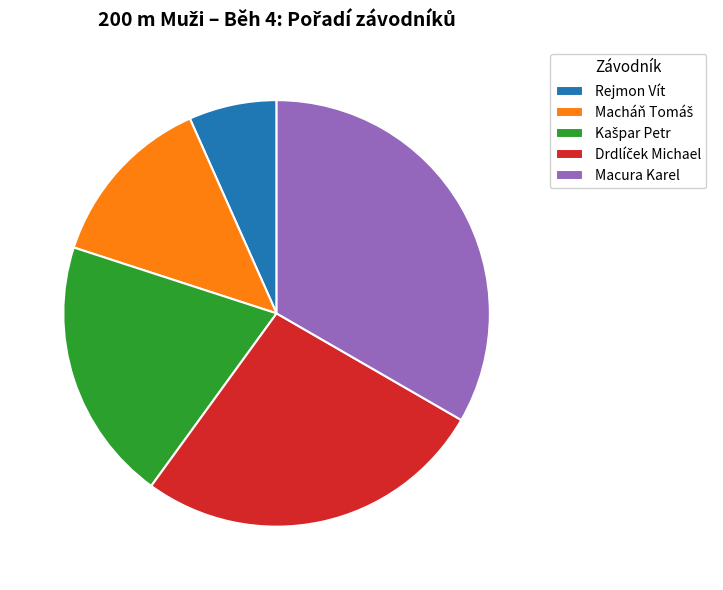

How many segments does this pie chart have?

5